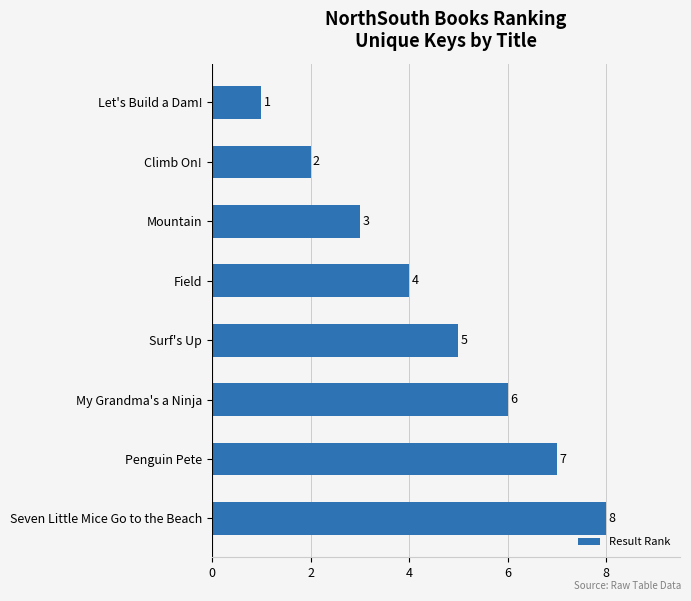

The value at Let's Build a Dam! is 0. True or false?

False